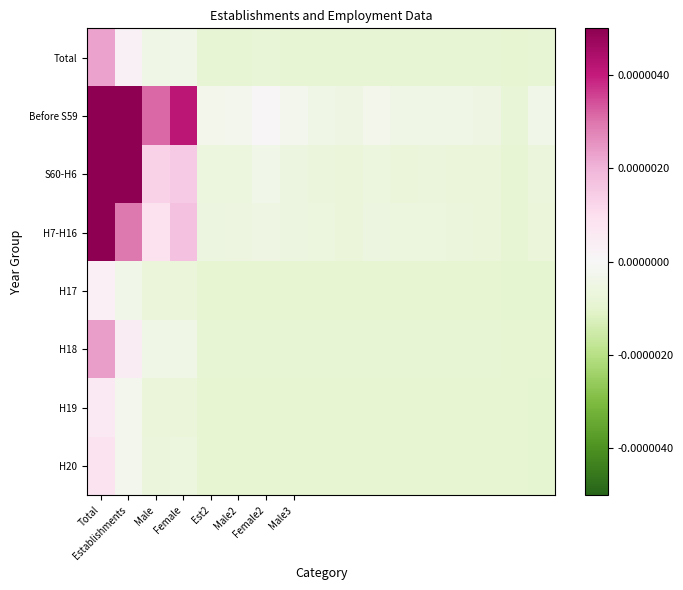

Which category has the highest value across all series?

Total